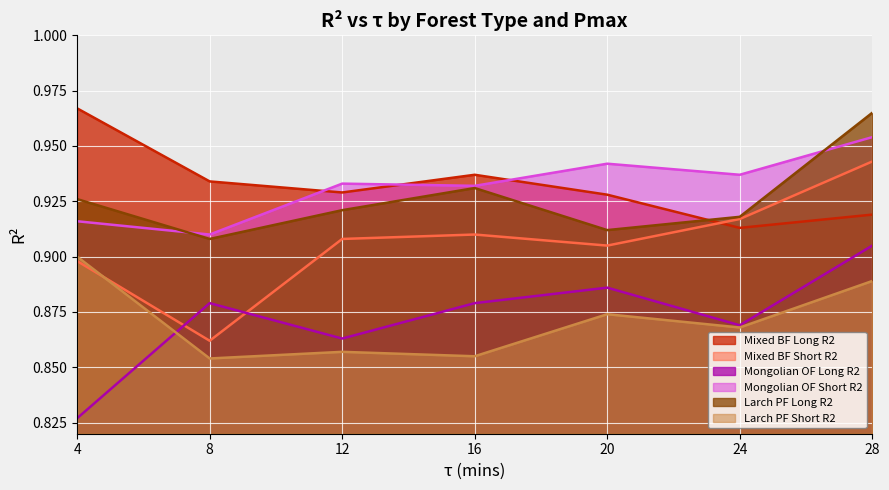

Reading left to right, what are all the values shown in this chart?

Mixed BF Long R2: 4=1.0	8=0.9	12=0.9	16=0.9	20=0.9	24=0.9	28=0.9
Mixed BF Short R2: 4=0.9	8=0.9	12=0.9	16=0.9	20=0.9	24=0.9	28=0.9
Mongolian OF Long R2: 4=0.8	8=0.9	12=0.9	16=0.9	20=0.9	24=0.9	28=0.9
Mongolian OF Short R2: 4=0.9	8=0.9	12=0.9	16=0.9	20=0.9	24=0.9	28=1.0
Larch PF Long R2: 4=0.9	8=0.9	12=0.9	16=0.9	20=0.9	24=0.9	28=1.0
Larch PF Short R2: 4=0.9	8=0.9	12=0.9	16=0.9	20=0.9	24=0.9	28=0.9